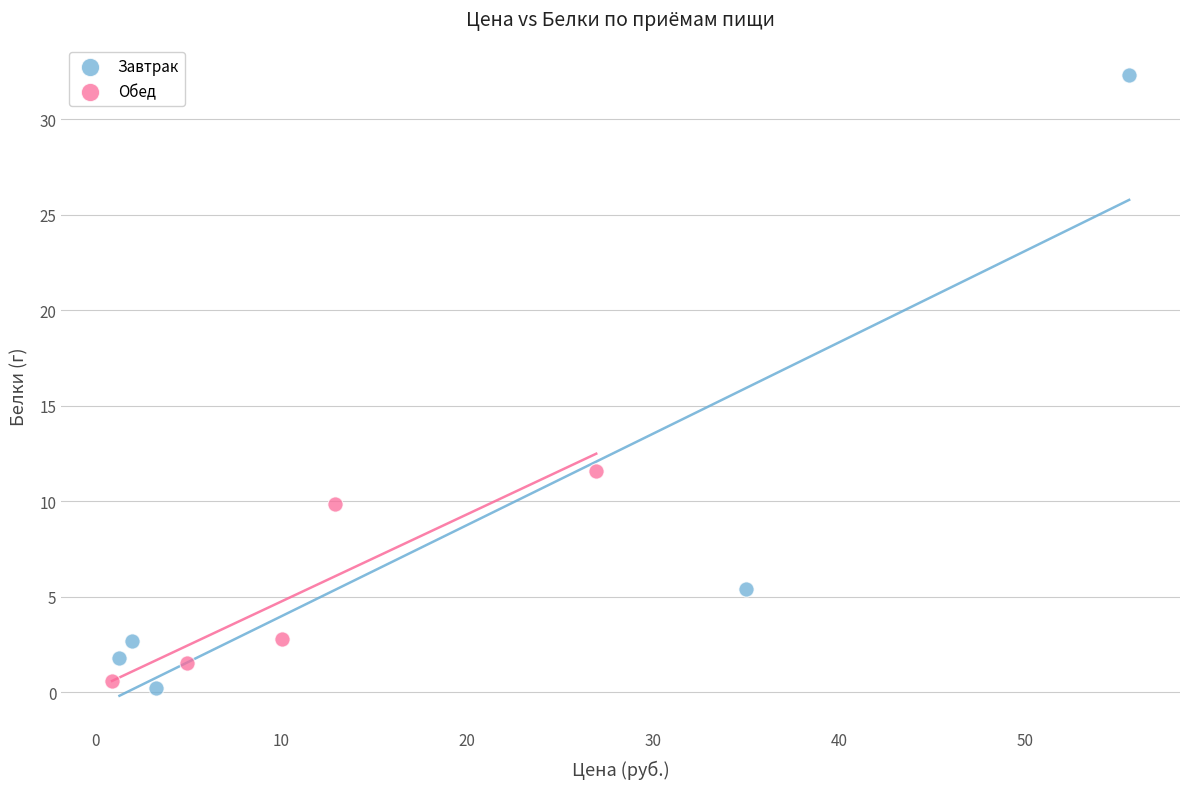

What are all the series names shown in the legend?

Завтрак, Обед